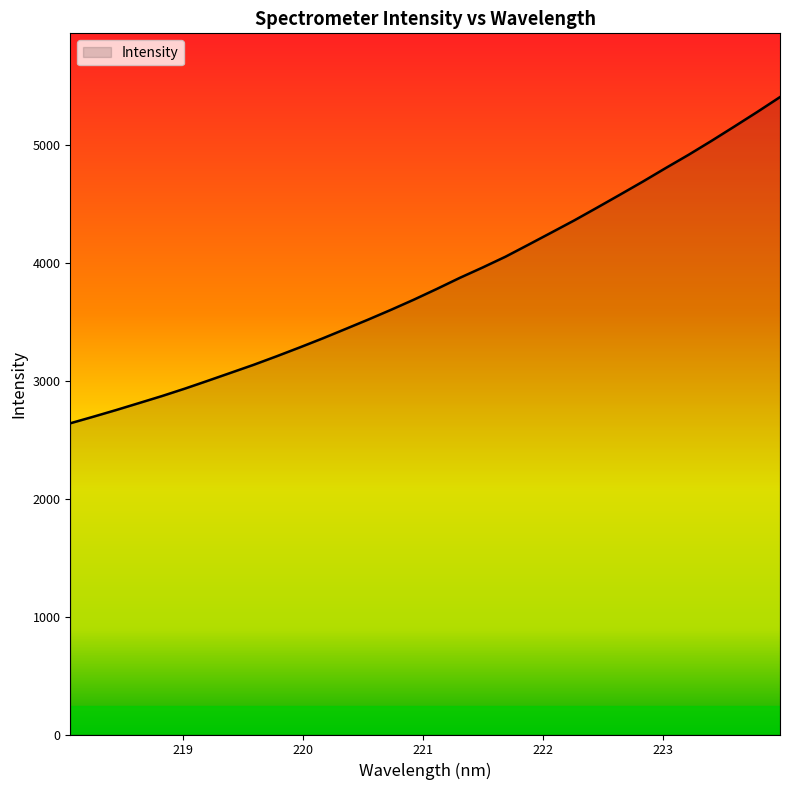

What is the maximum value shown in the chart?

5404.9